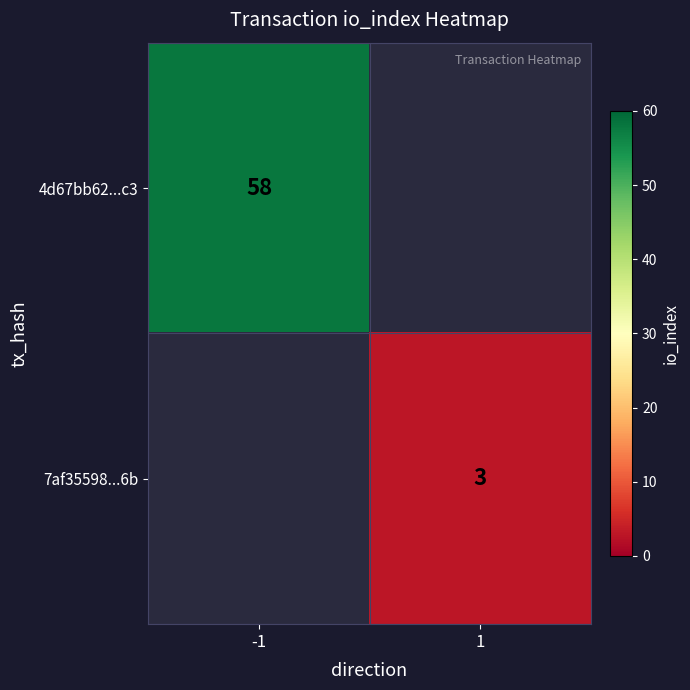

Is the value of 4d67bb62...c3 at -1 greater than the value of 7af35598...6b at 1?

Yes